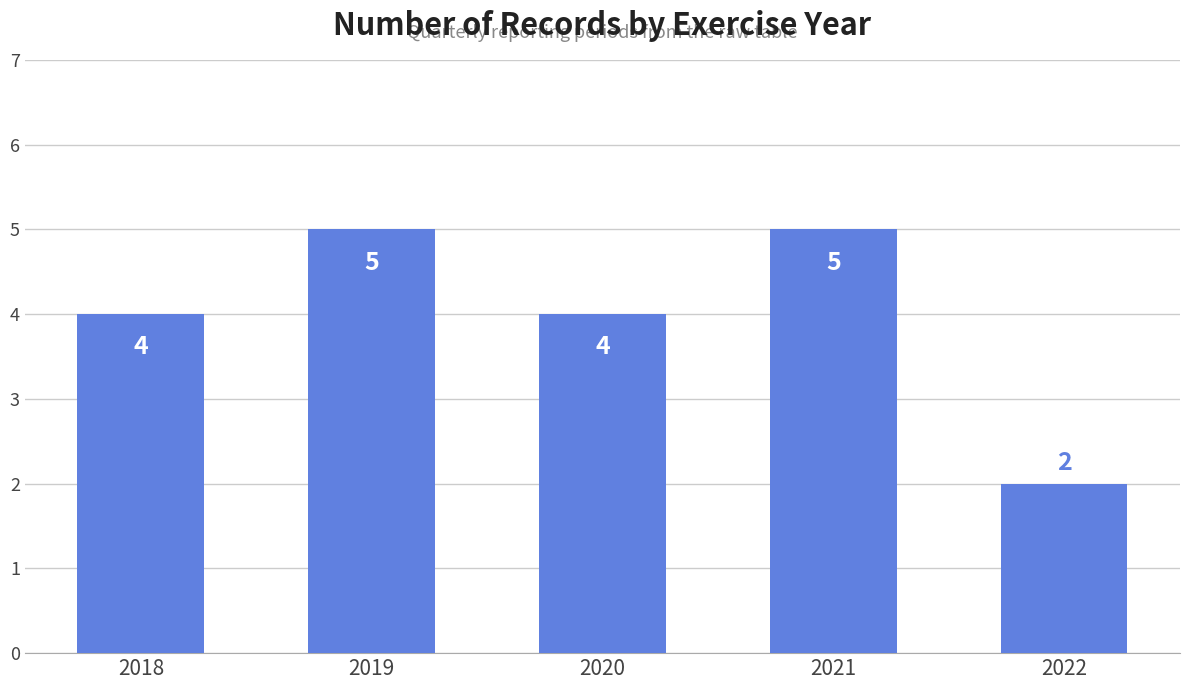

What is the difference between the values at 2018 and 2021?

1